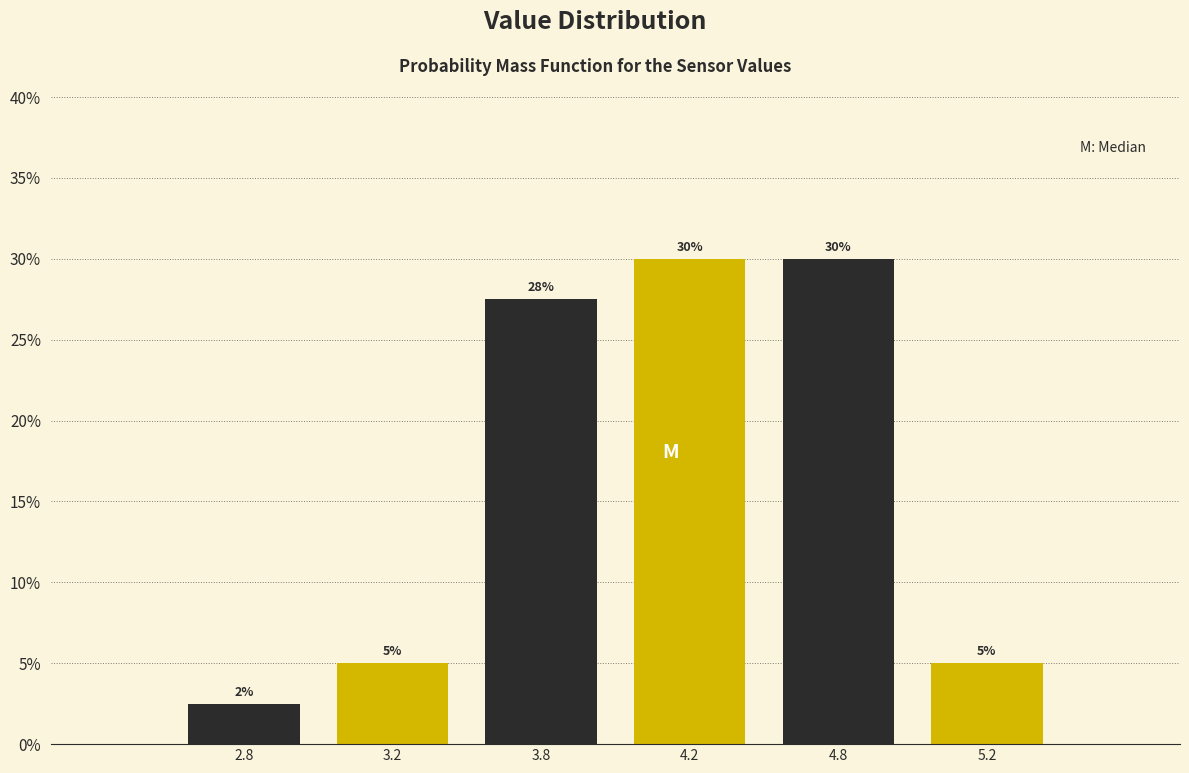

What position from the right is 4.8?

2